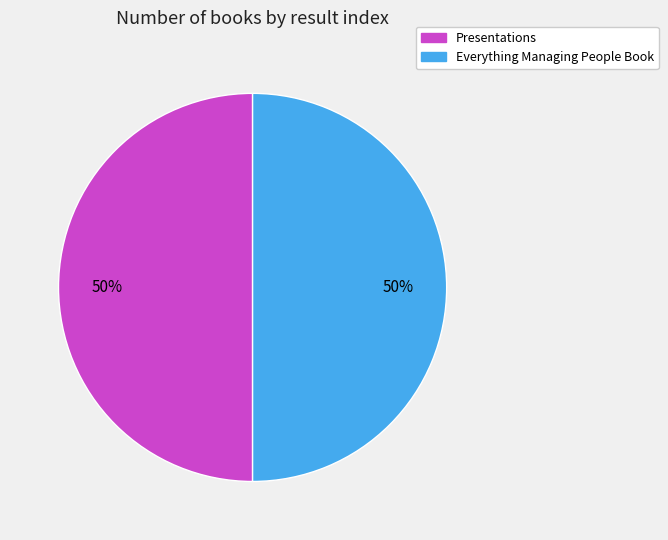

Is the sum of Presentations and Everything Managing People Book greater than half?

Yes